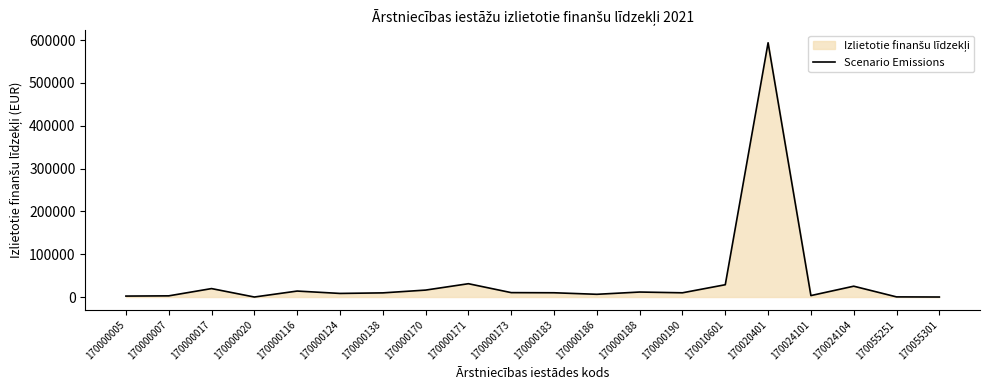

How many points are lower than both their immediate neighbors (excluding endpoints)?

5